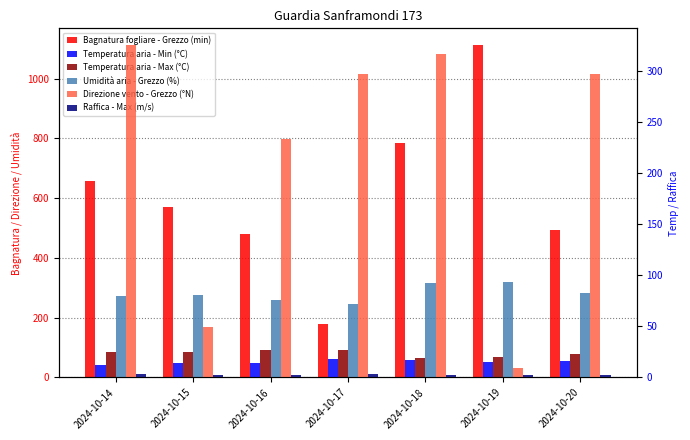

Reading right to left, what are all the values shown in this chart?

Bagnatura fogliare - Grezzo (min): 2024-10-20=494.5	2024-10-19=1113.1	2024-10-18=785.4	2024-10-17=179.4	2024-10-16=481.2	2024-10-15=570.0	2024-10-14=658.8
Temperatura aria - Min (°C): 2024-10-20=15.7	2024-10-19=15.5	2024-10-18=16.9	2024-10-17=18.0	2024-10-16=14.4	2024-10-15=13.9	2024-10-14=12.3
Temperatura aria - Max (°C): 2024-10-20=22.9	2024-10-19=19.7	2024-10-18=19.2	2024-10-17=27.2	2024-10-16=27.1	2024-10-15=25.4	2024-10-14=25.3
Umidità aria - Grezzo (%): 2024-10-20=83.0	2024-10-19=93.5	2024-10-18=91.9	2024-10-17=72.2	2024-10-16=76.1	2024-10-15=80.3	2024-10-14=80.1
Direzione vento - Grezzo (°N): 2024-10-20=297.0	2024-10-19=9.0	2024-10-18=316.0	2024-10-17=297.0	2024-10-16=233.0	2024-10-15=49.0	2024-10-14=325.0
Raffica - Max (m/s): 2024-10-20=2.6	2024-10-19=2.5	2024-10-18=2.3	2024-10-17=3.7	2024-10-16=2.2	2024-10-15=2.4	2024-10-14=3.7